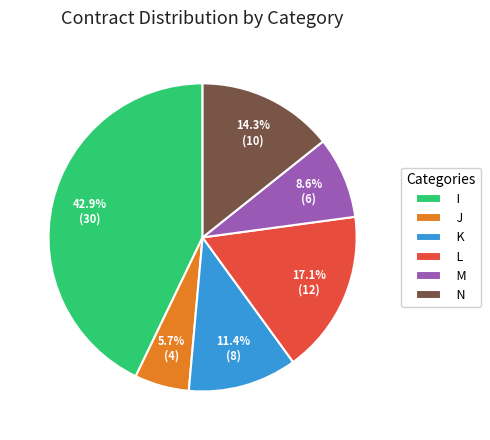

How many slices are in this pie chart?

6